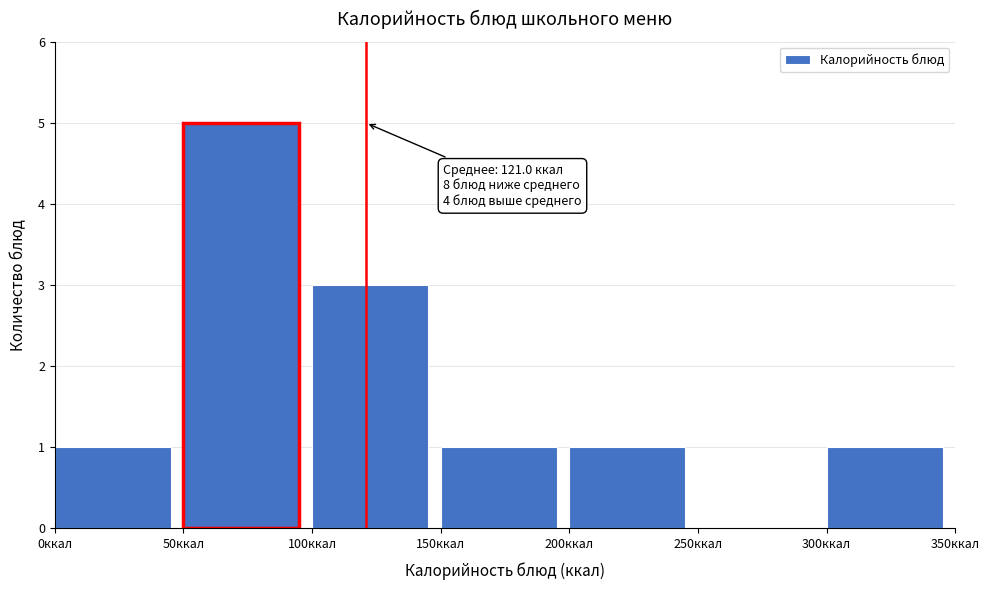

Over which range of the x-axis is the bar tallest?

50 to 100